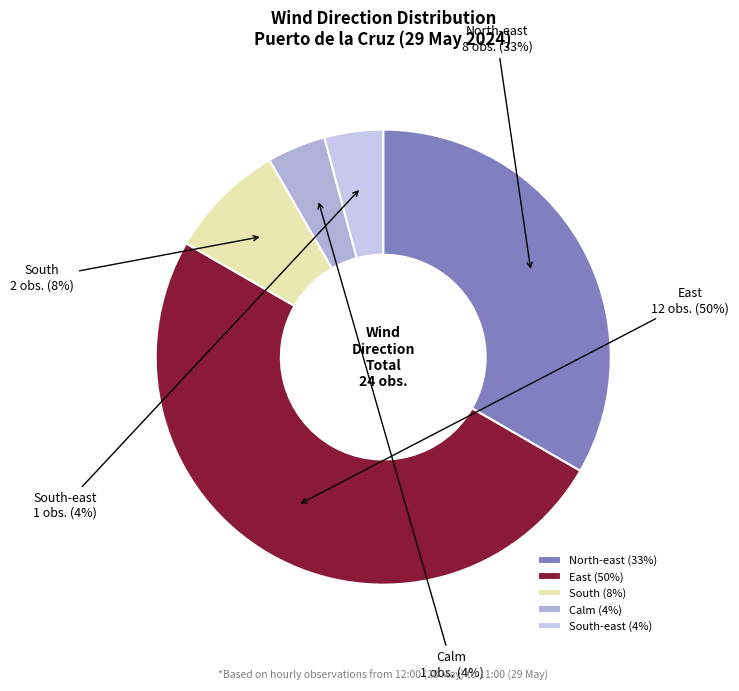

Which category has the smallest portion of the pie?

Calm